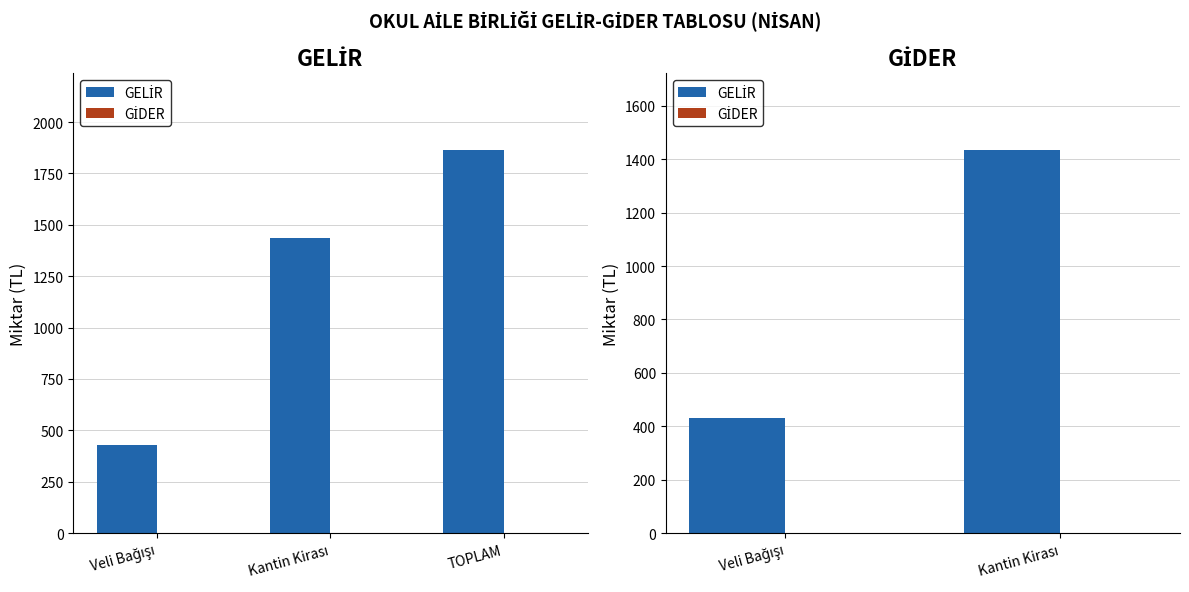

At Veli Bağışı, list the series in order from largest to smallest.

GELİR, GİDER